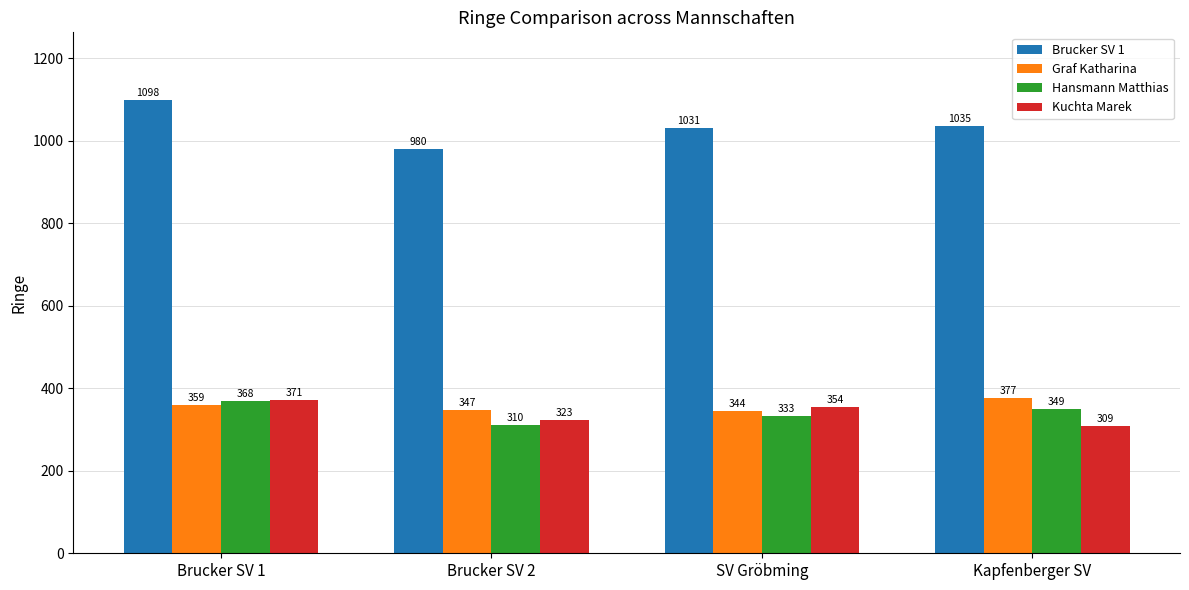

What is the difference between the Hansmann Matthias values at Brucker SV 1 and Brucker SV 2?

58